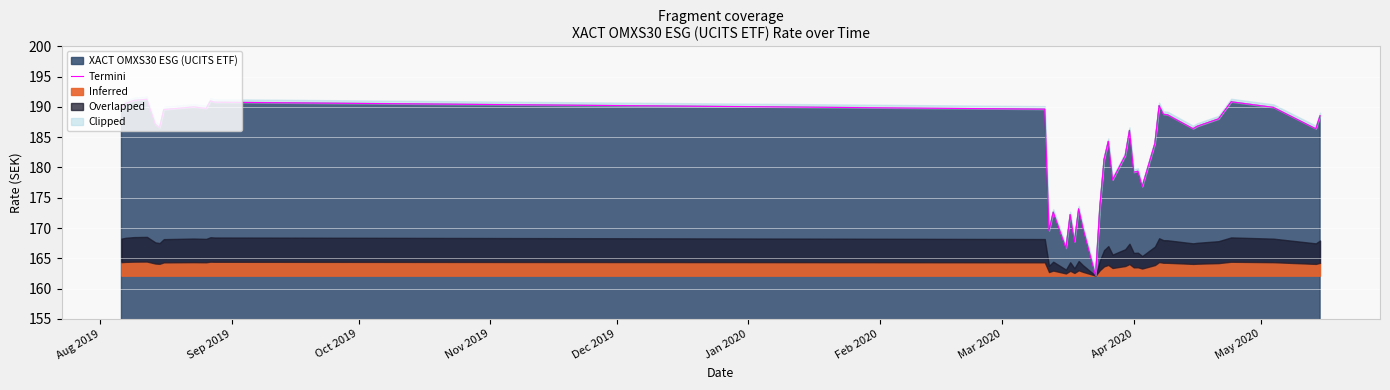

What is the value of the 6th point from the left?

186.6